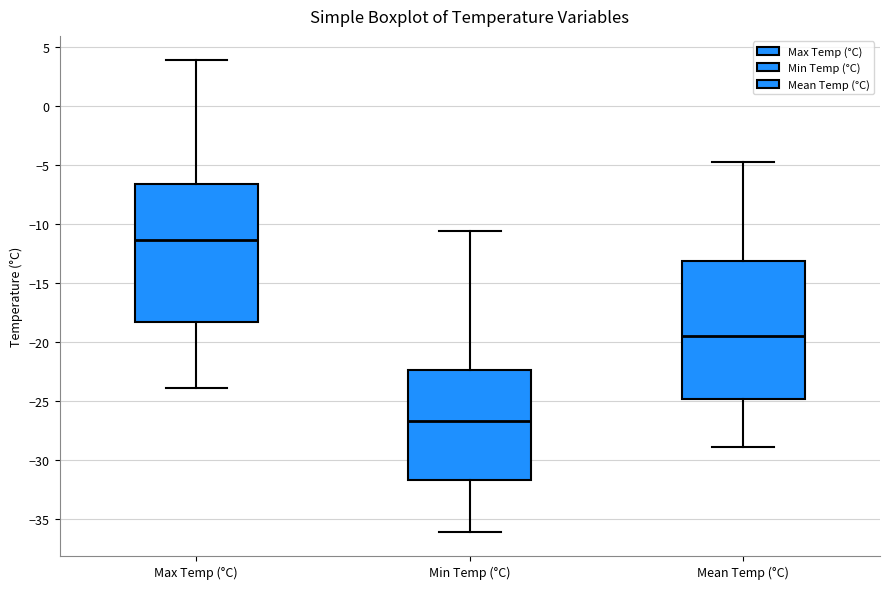

Which box's median line is the lowest?

Min Temp (°C)